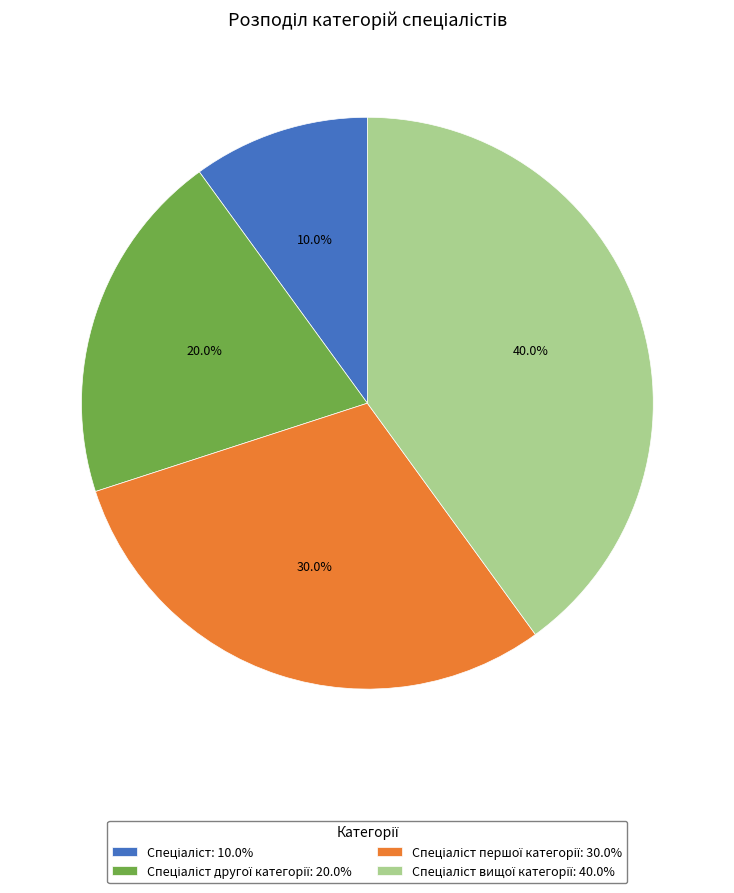

Does any single category account for the majority?

No